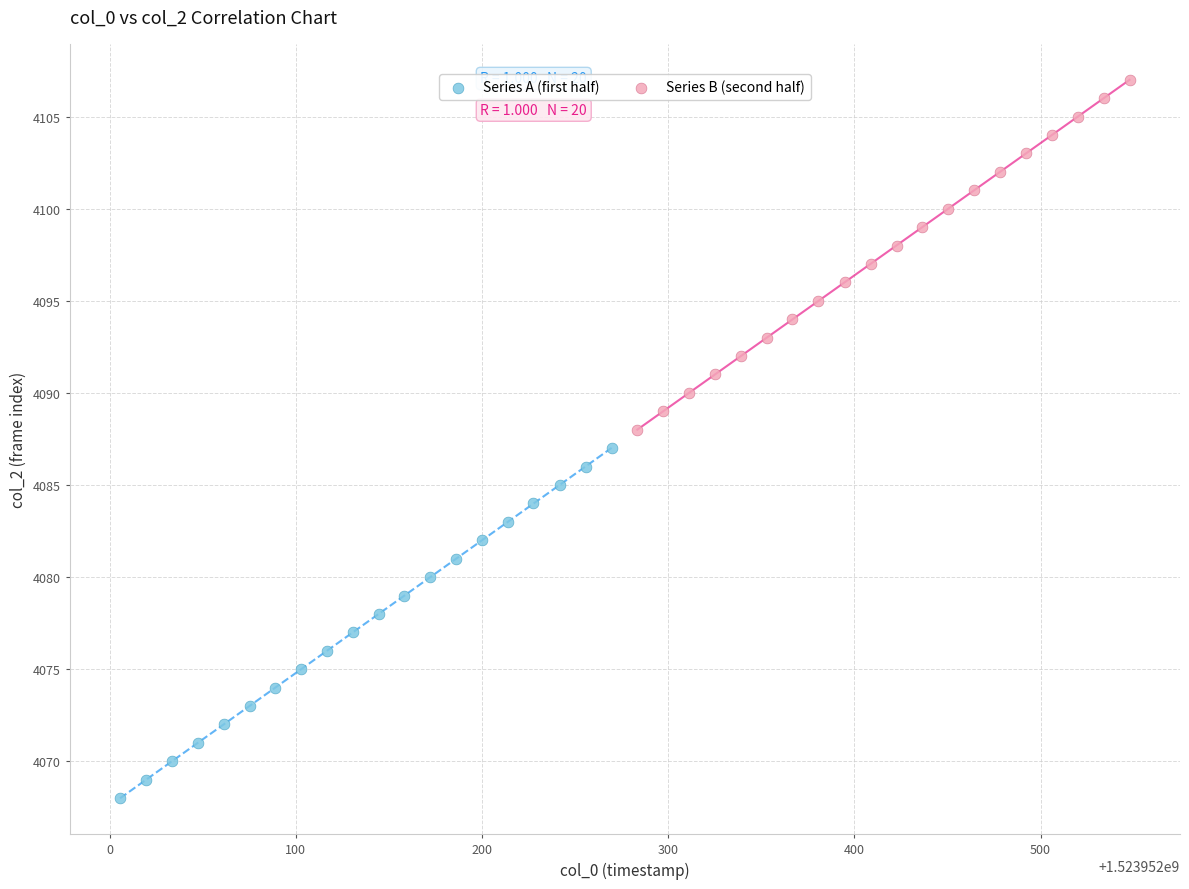

Which series reaches the maximum Y coordinate?

Series B (second half)